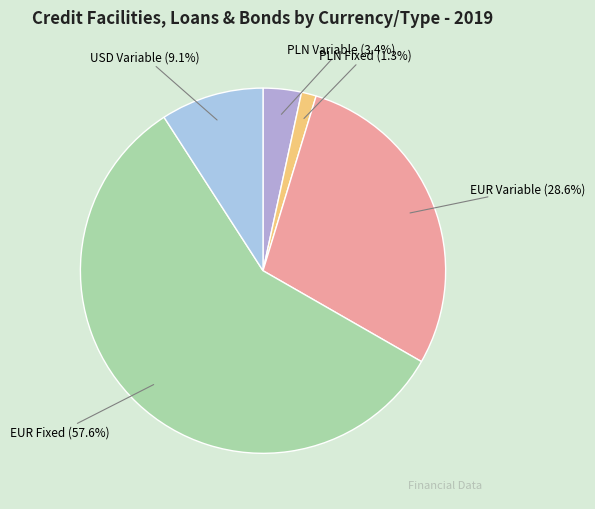

What percentage is the PLN Fixed slice, to the nearest percent?

1%